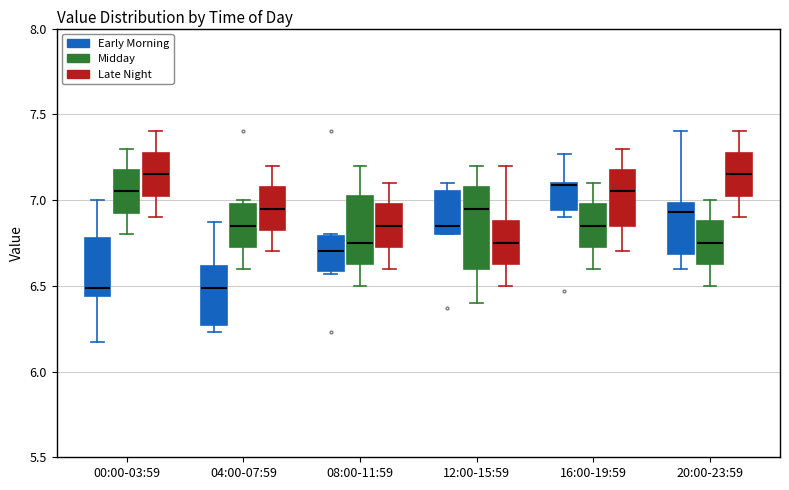

Reading left to right, read every box against the y-axis: the position of its median line, the range the box covers, and the ends of its whiskers. The values are not printed on the chart, so give them approximately, as read against the axis.

00:00-03:59 (Early Morning): median 6.50, box 6.45 to 6.80, whiskers 6.15 to 7.00
00:00-03:59 (Midday): median 7.05, box 6.95 to 7.20, whiskers 6.80 to 7.30
00:00-03:59 (Late Night): median 7.15, box 7.05 to 7.30, whiskers 6.90 to 7.40
04:00-07:59 (Early Morning): median 6.50, box 6.25 to 6.60, whiskers 6.25 (just below the box's lower edge) to 6.85
04:00-07:59 (Midday): median 6.85, box 6.75 to 7.00, whiskers 6.60 to 7.00 (just above the box's upper edge)
04:00-07:59 (Late Night): median 6.95, box 6.85 to 7.10, whiskers 6.70 to 7.20
08:00-11:59 (Early Morning): median 6.70, box 6.60 to 6.80, whiskers 6.55 to 6.80
08:00-11:59 (Midday): median 6.75, box 6.65 to 7.05, whiskers 6.50 to 7.20
08:00-11:59 (Late Night): median 6.85, box 6.75 to 7.00, whiskers 6.60 to 7.10
12:00-15:59 (Early Morning): median 6.85, box 6.80 to 7.05, whiskers 6.80 to 7.10
12:00-15:59 (Midday): median 6.95, box 6.60 to 7.10, whiskers 6.40 to 7.20
12:00-15:59 (Late Night): median 6.75, box 6.65 to 6.90, whiskers 6.50 to 7.20
16:00-19:59 (Early Morning): median 7.10, box 6.95 to 7.10, whiskers 6.90 to 7.25
16:00-19:59 (Midday): median 6.85, box 6.75 to 7.00, whiskers 6.60 to 7.10
16:00-19:59 (Late Night): median 7.05, box 6.85 to 7.20, whiskers 6.70 to 7.30
20:00-23:59 (Early Morning): median 6.95, box 6.70 to 7.00, whiskers 6.60 to 7.40
20:00-23:59 (Midday): median 6.75, box 6.65 to 6.90, whiskers 6.50 to 7.00
20:00-23:59 (Late Night): median 7.15, box 7.05 to 7.30, whiskers 6.90 to 7.40